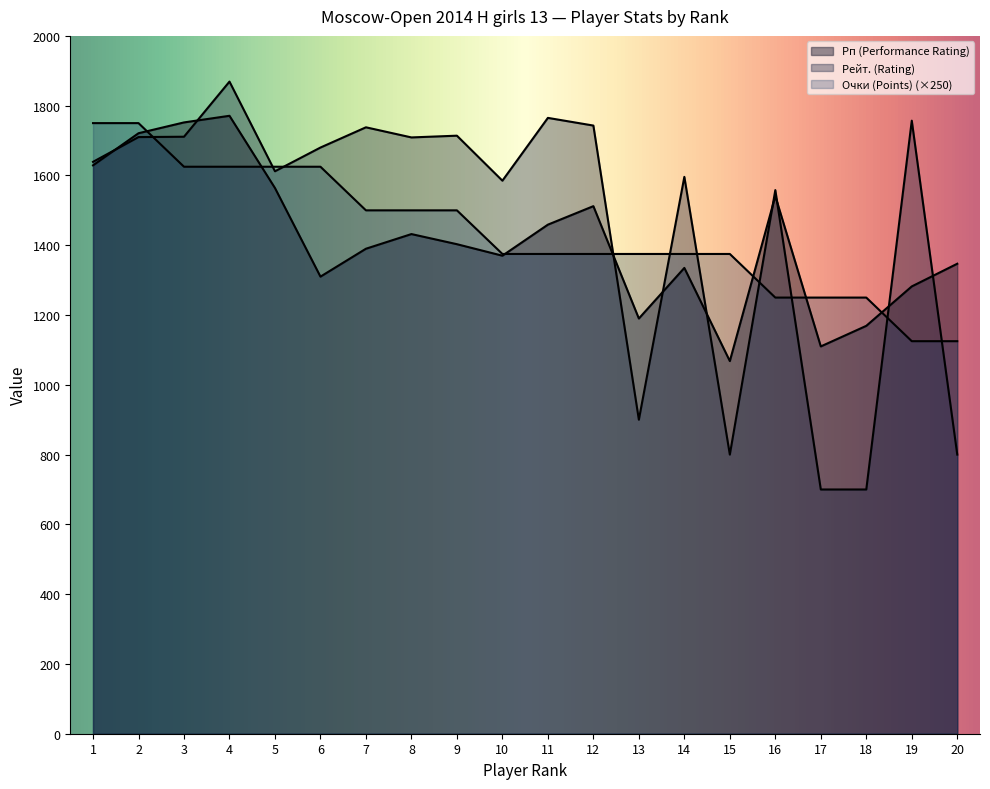

At which category does the chart reach its peak across all series?

4